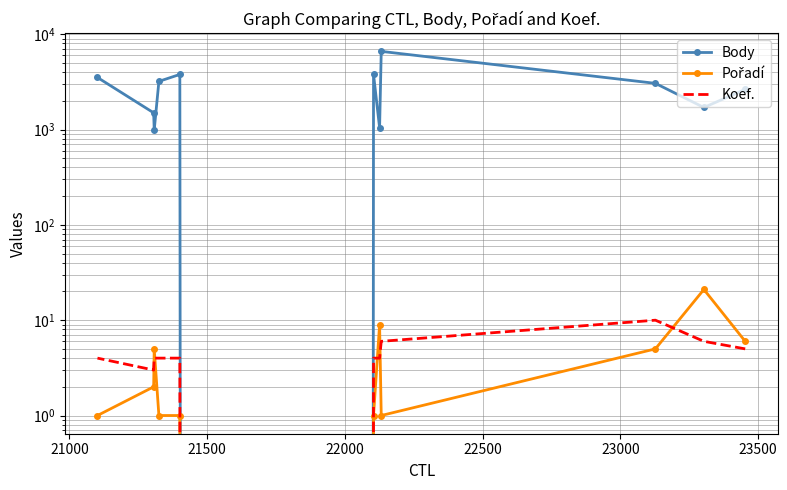

What are all the series names shown in the legend?

Body, Pořadí, Koef.